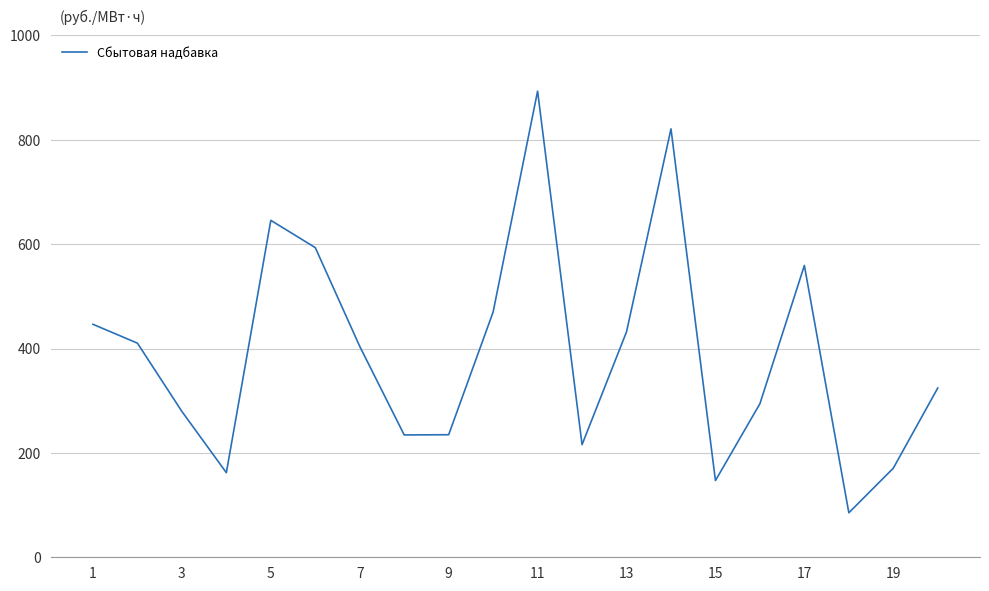

What is the difference between the maximum and minimum values?

808.0